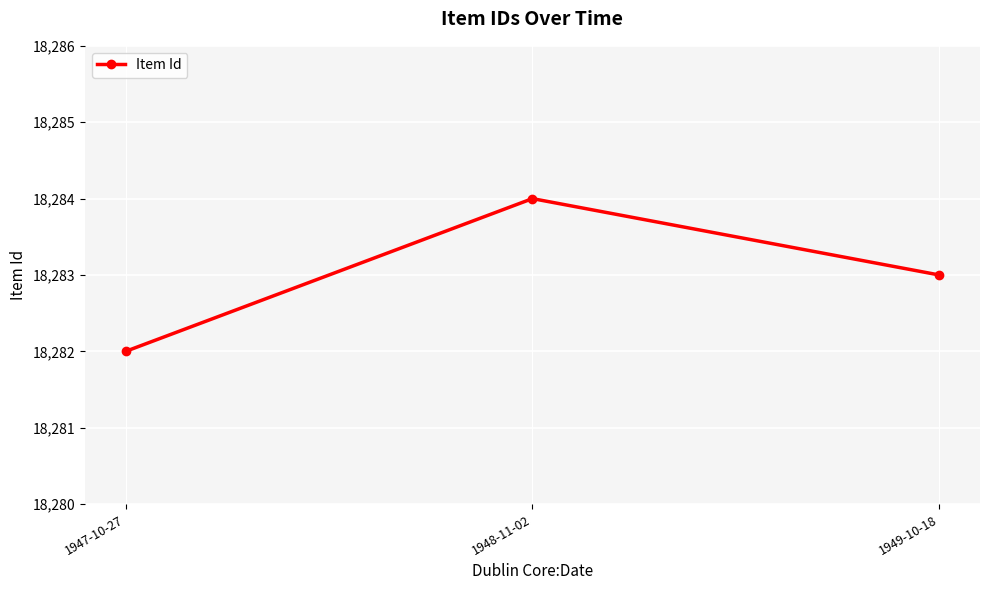

What is the label of the 1st point from the right?

1949-10-18